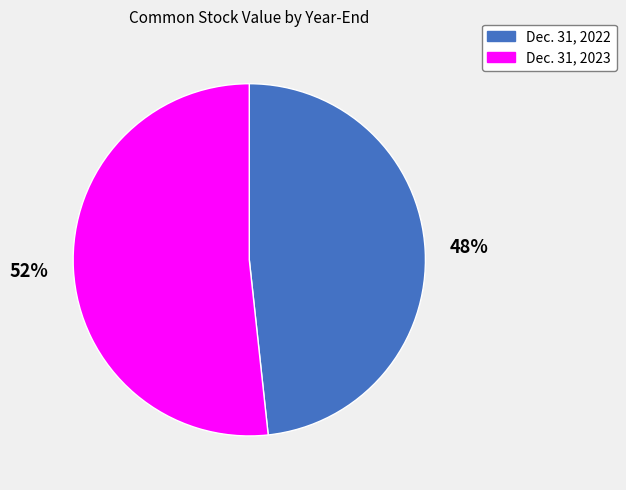

Does any single category account for the majority?

Yes